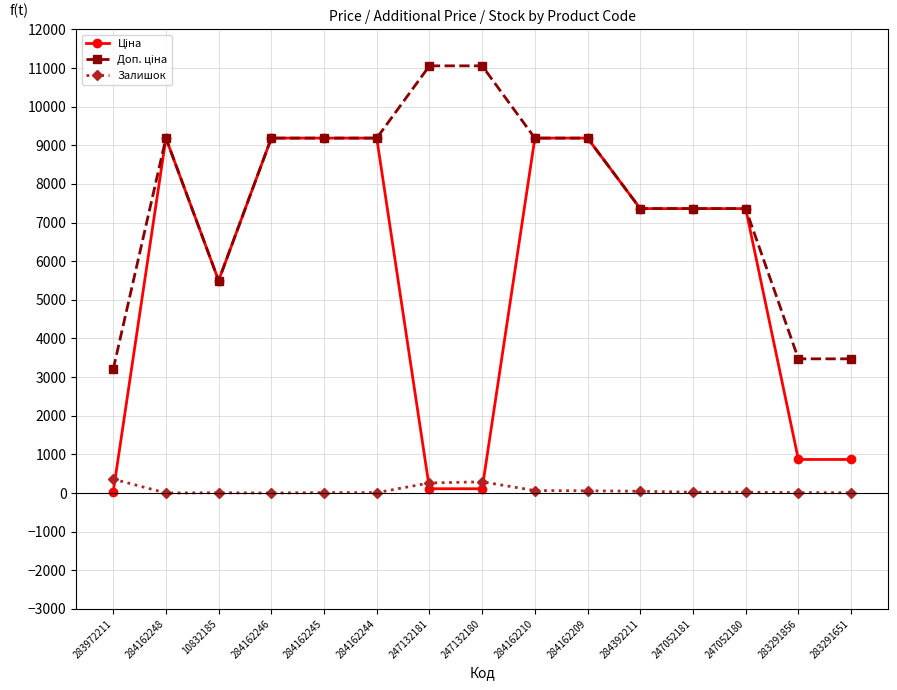

At how many categories does at least one series exceed 3009?

15